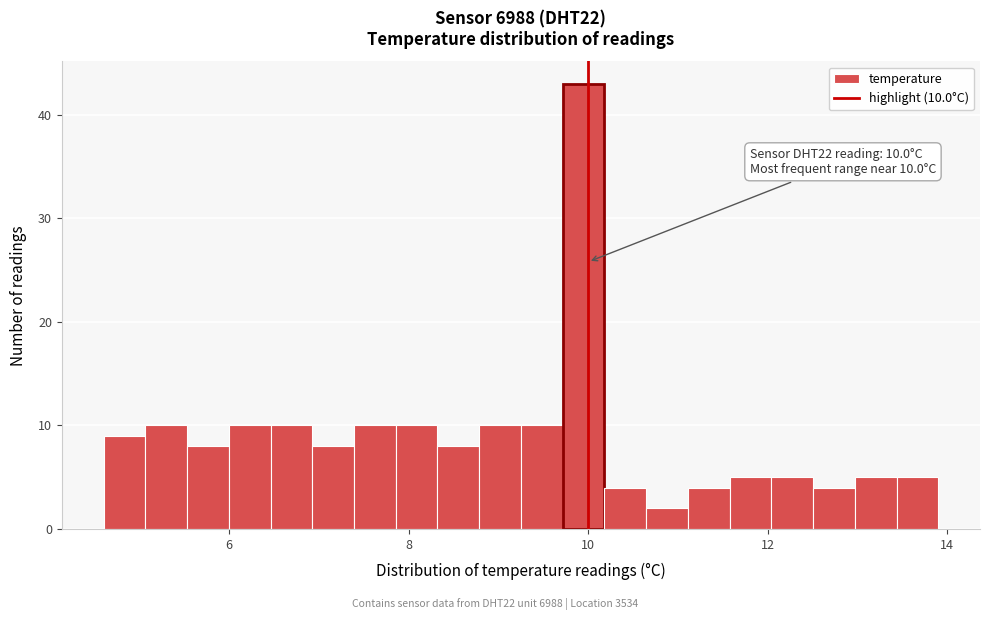

Read against the x-axis, roughly where is the centre of the tallest bar?

10.0